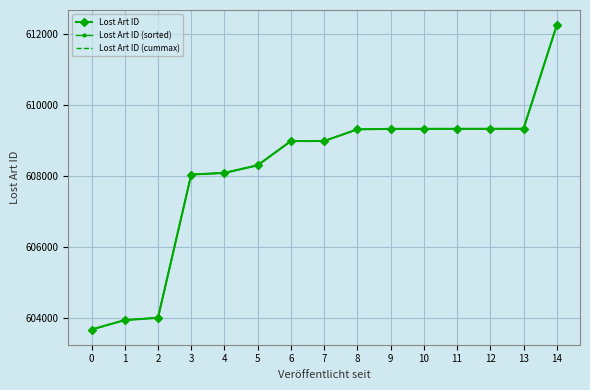

True or false: Lost Art ID (cummax) and Lost Art ID cross at least once.

False